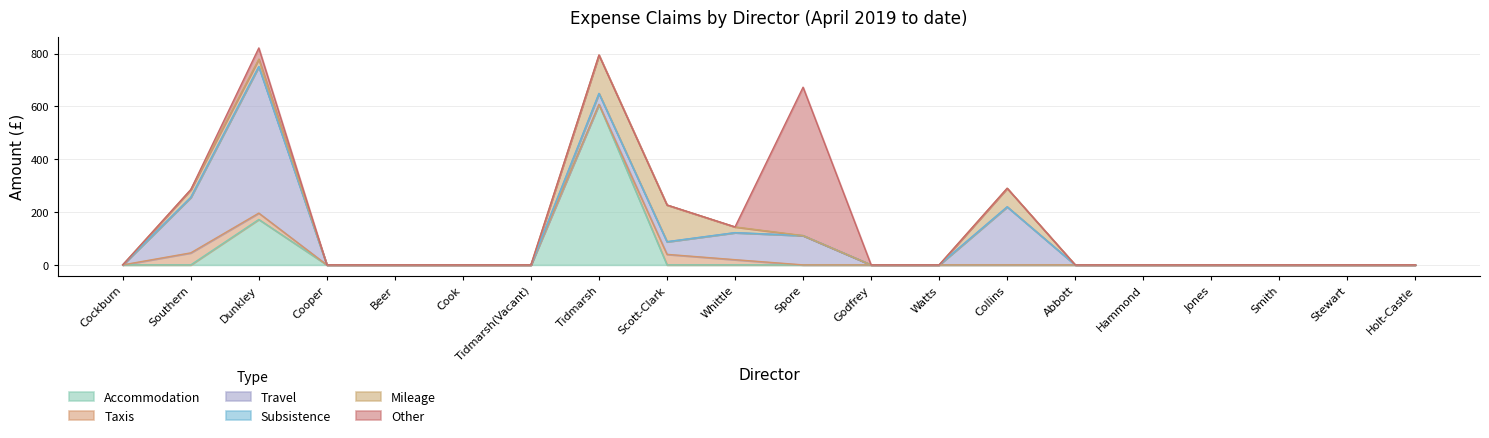

Which series has the largest total across all categories?

Travel